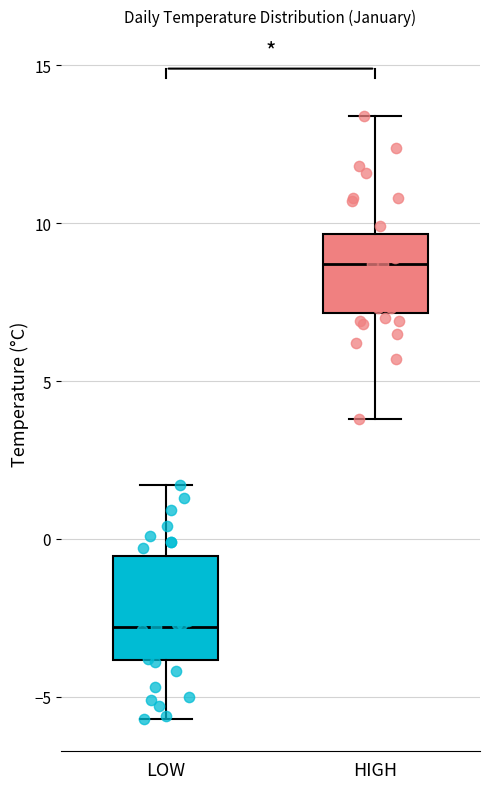

Reading left to right, transcribe this box plot: for each box, give where its median line is, the range the box spans, and where its two whiskers end, as read against the y-axis. The values are not printed on the chart, so give them approximately, as read against the axis.

LOW: median -3.0, box -4.0 to -0.5, whiskers -5.5 to 1.5
HIGH: median 8.5, box 7.0 to 9.5, whiskers 4.0 to 13.5